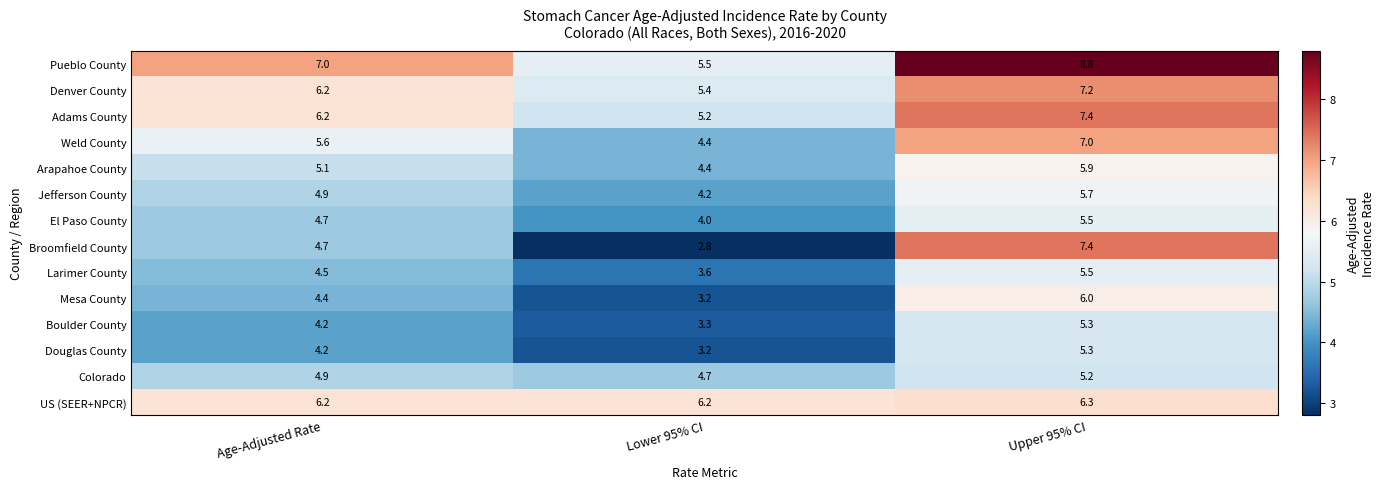

What is the average value of the Adams County series?

6.3